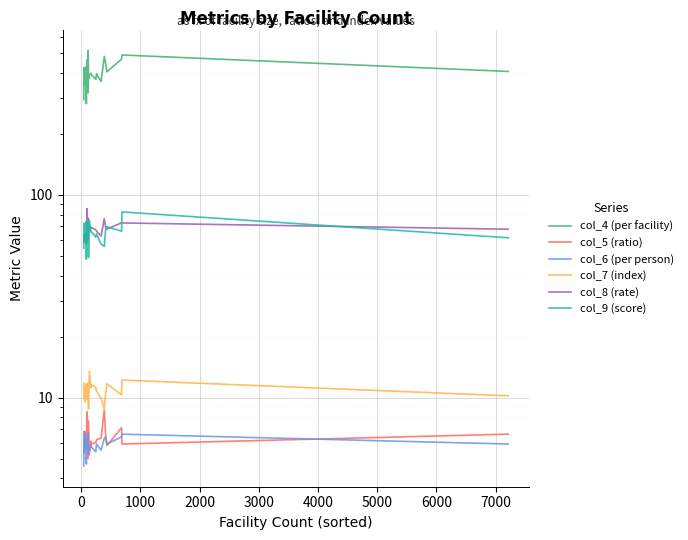

How many interior local valleys does the col_7 (index) series have?

8